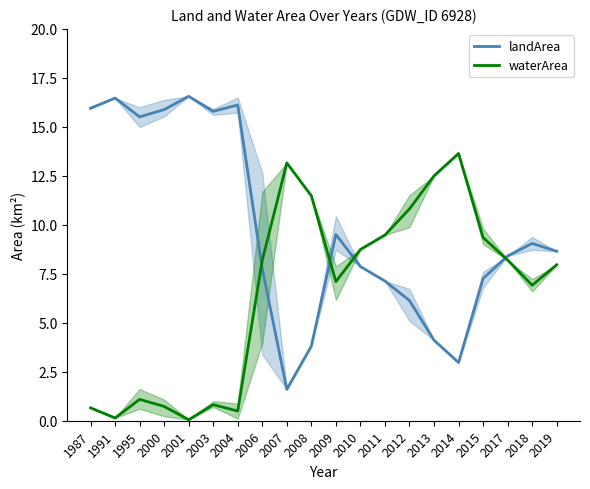

Which series has the largest range (max minus min)?

landArea